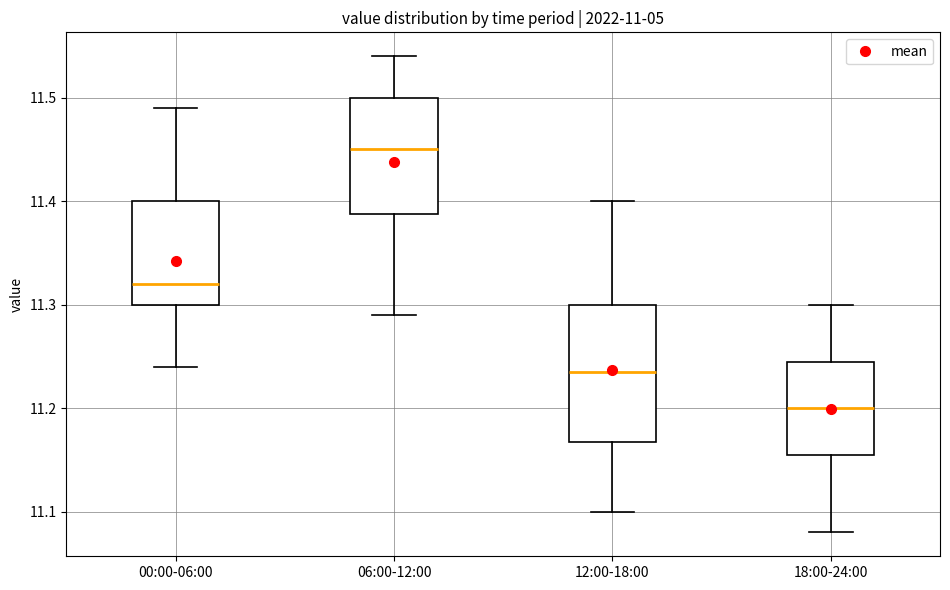

Reading left to right, read every box against the y-axis: the position of its median line, the range the box covers, and the ends of its whiskers. The values are not printed on the chart, so give them approximately, as read against the axis.

00:00-06:00: median 11.32, box 11.30 to 11.40, whiskers 11.24 to 11.49
06:00-12:00: median 11.45, box 11.39 to 11.50, whiskers 11.29 to 11.54
12:00-18:00: median 11.24, box 11.17 to 11.30, whiskers 11.10 to 11.40
18:00-24:00: median 11.20, box 11.16 to 11.25, whiskers 11.08 to 11.30